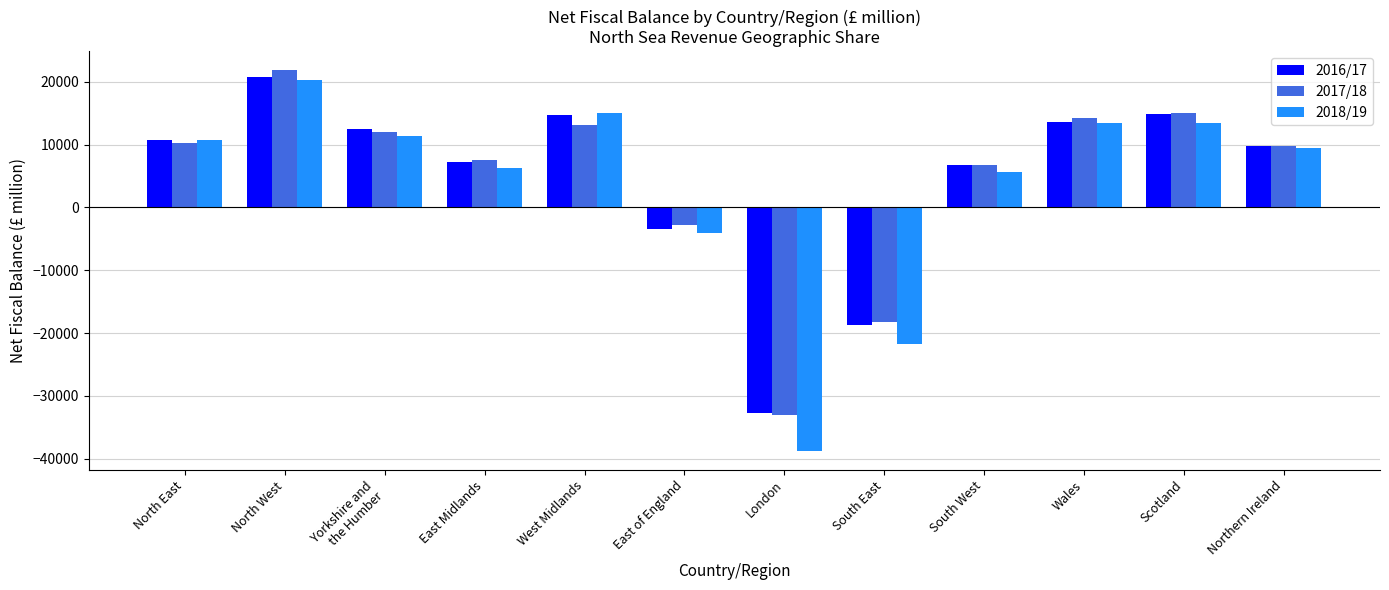

Is the value of 2017/18 at Scotland greater than the value of 2018/19 at North West?

No